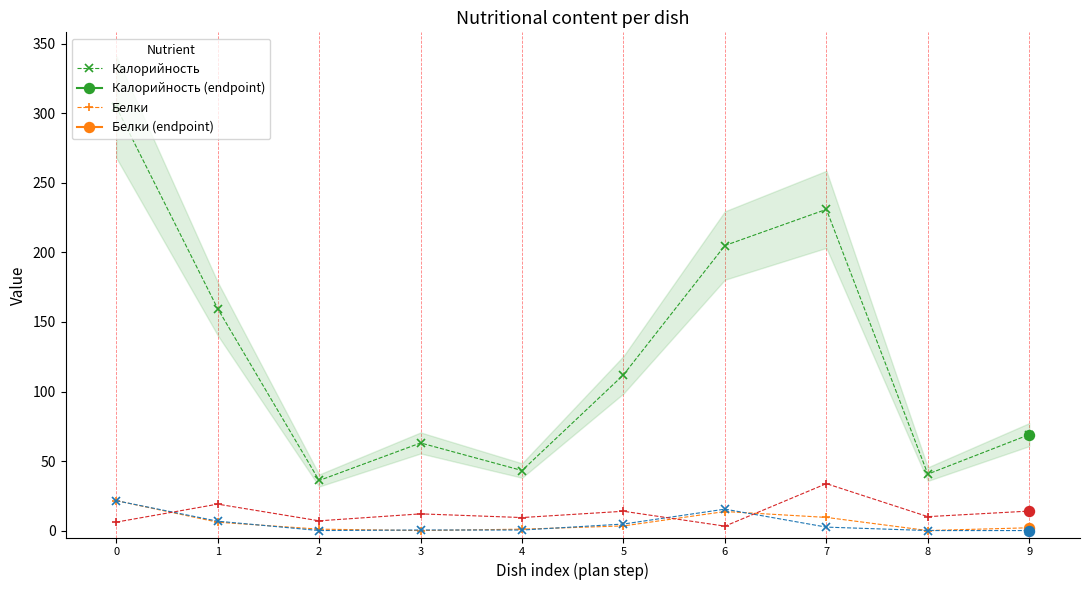

Does the chart display data point markers on the line(s)?

Yes